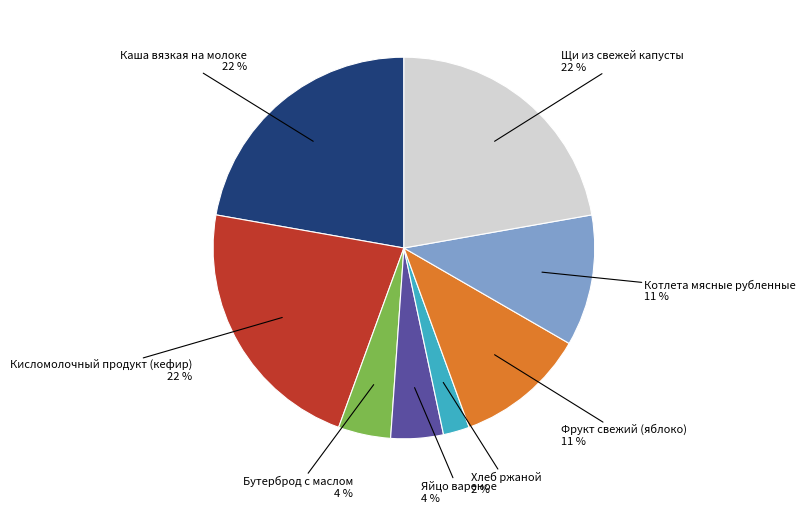

What is the ratio of the value at Фрукт свежий (яблоко) to the value at Каша вязкая на молоке?

0.5